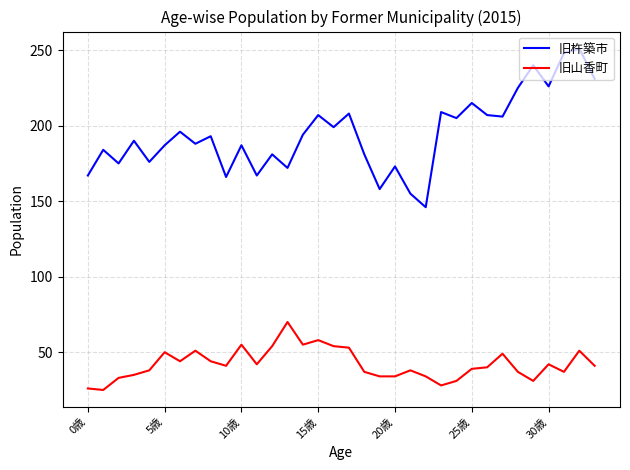

Which series has the largest range (max minus min)?

旧杵築市